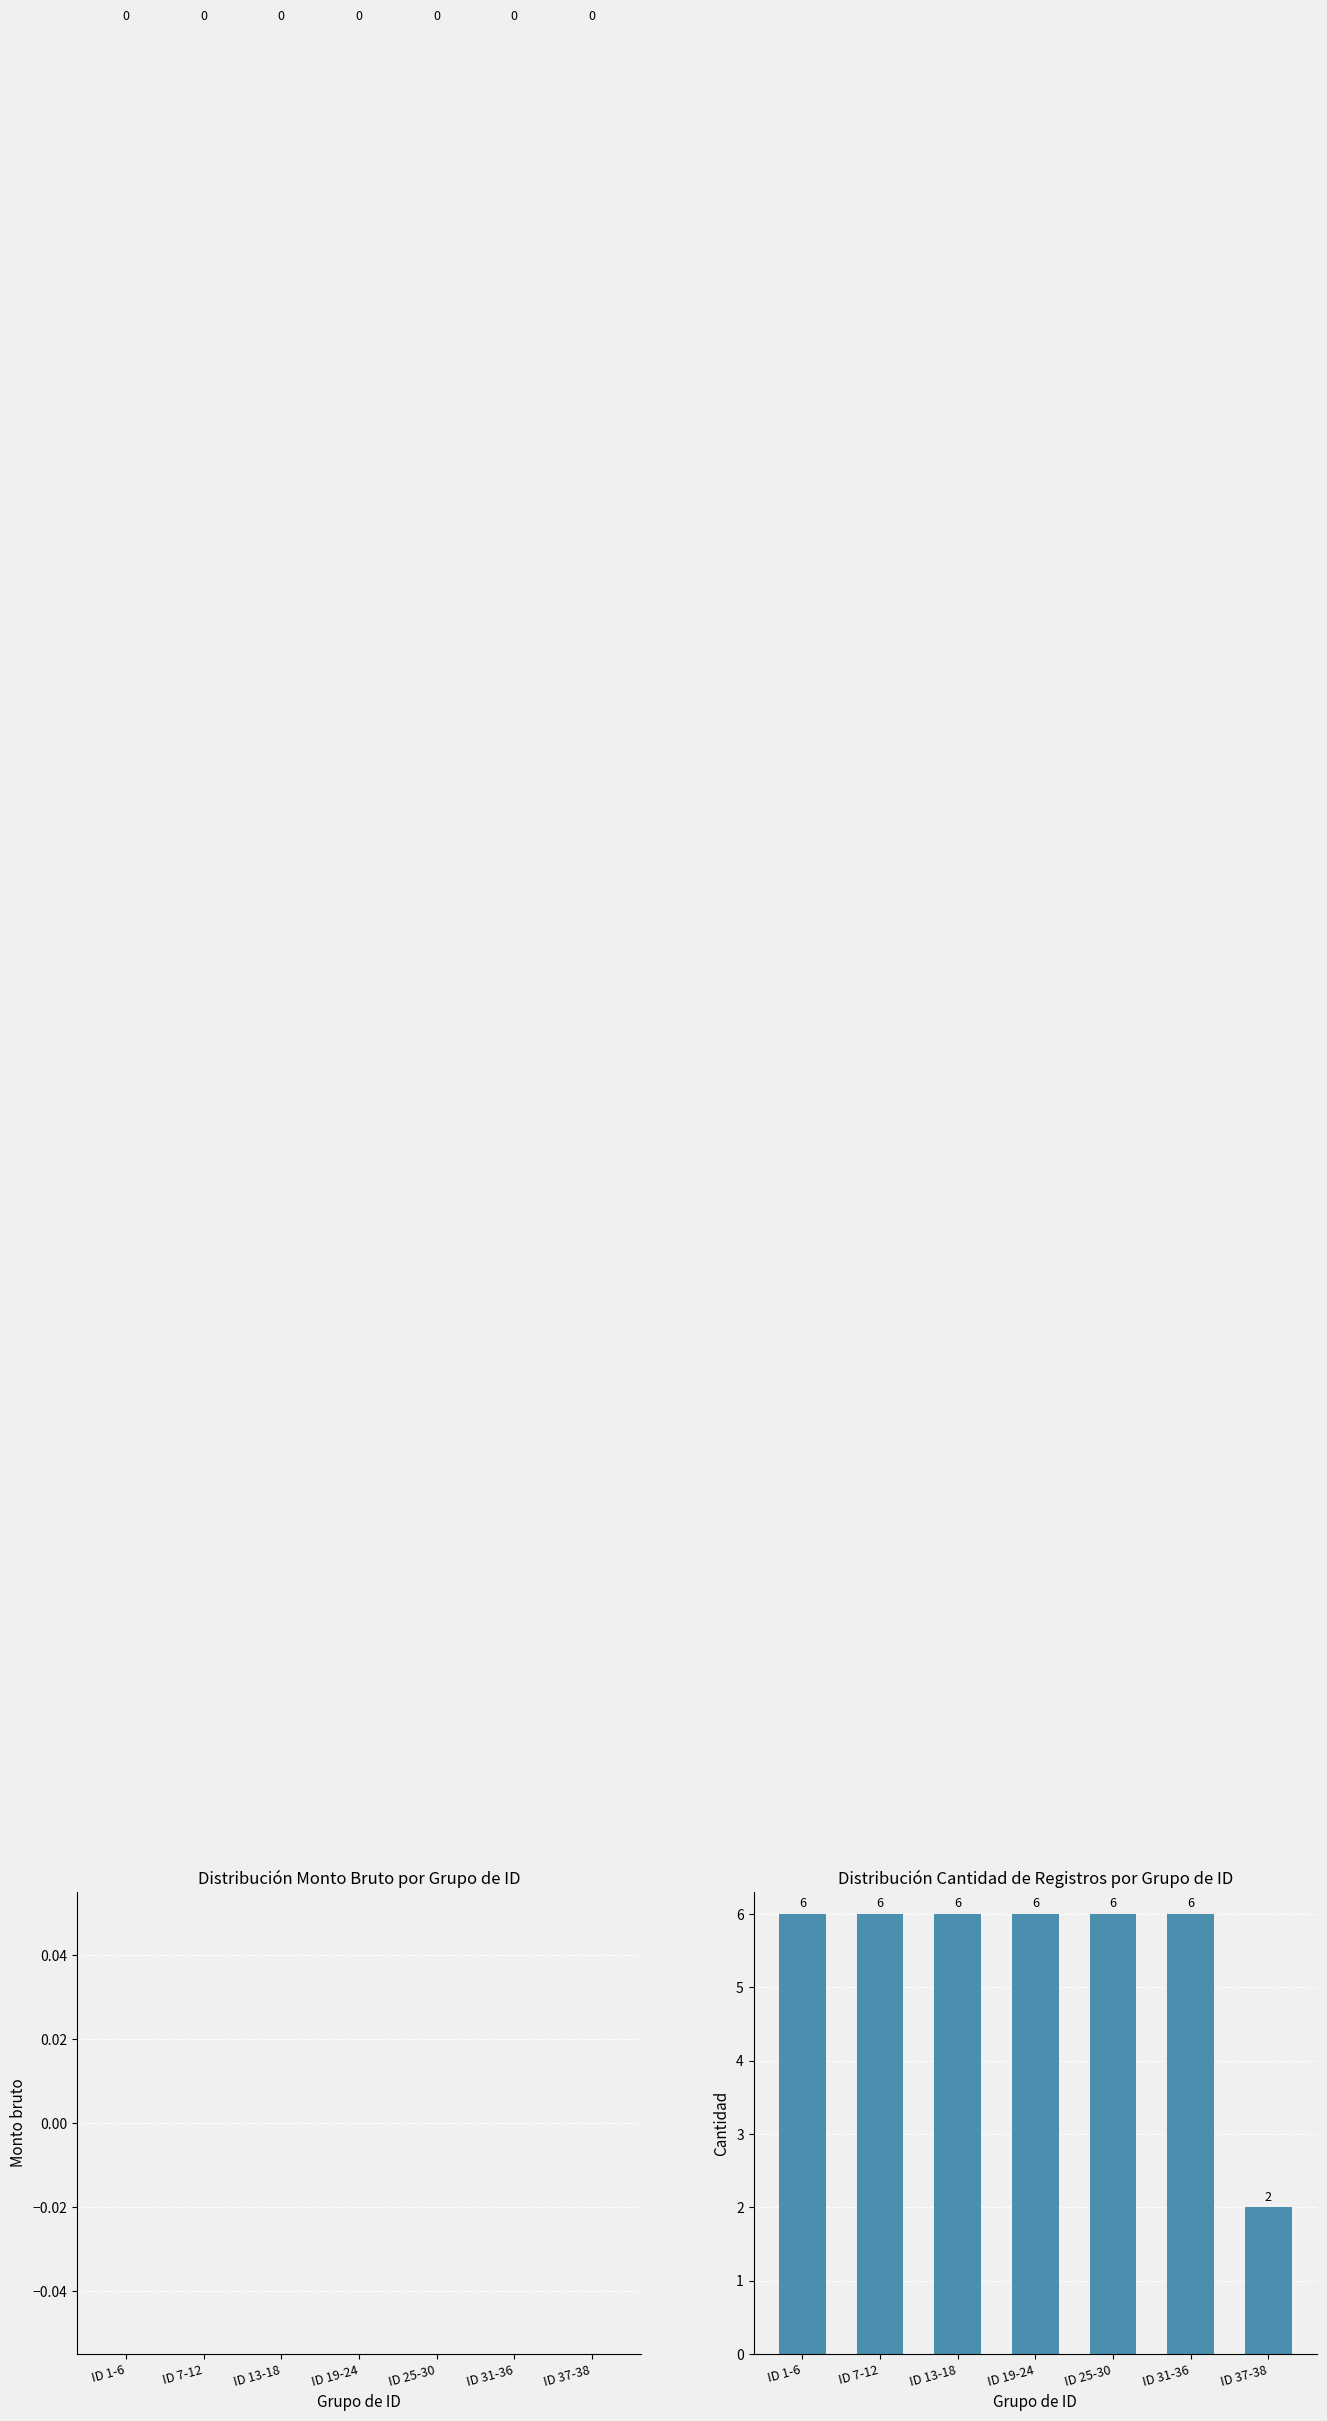

How many bars are there in total?

7